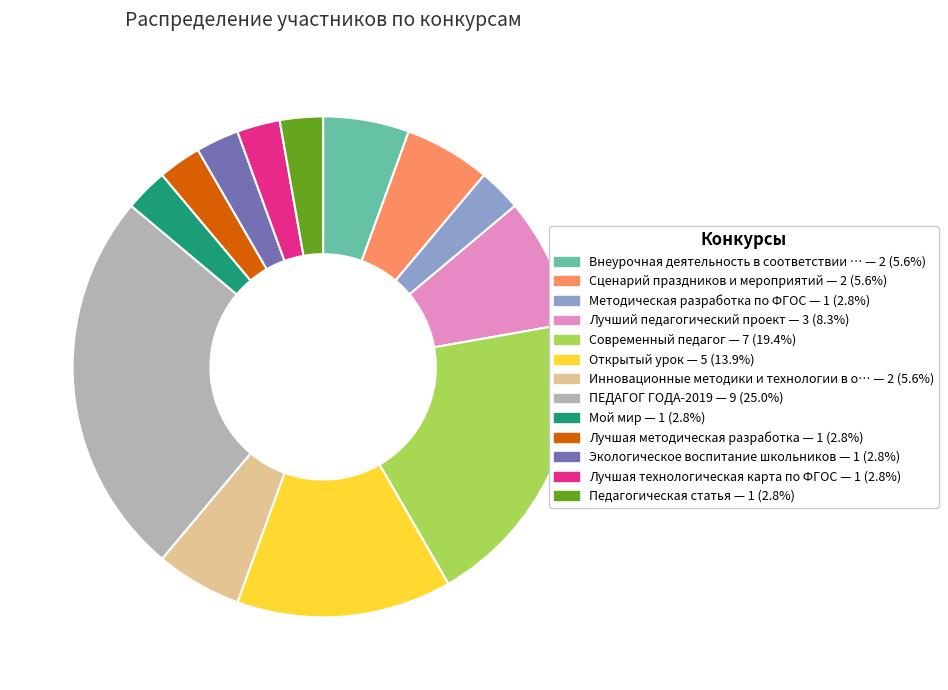

How many slices are in this pie chart?

13